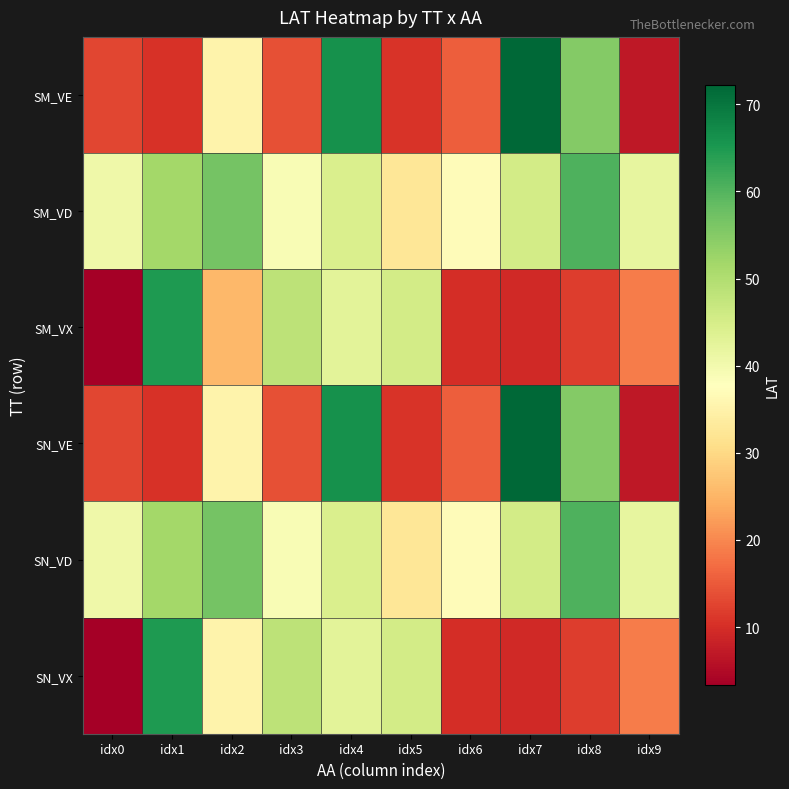

Between idx1 and idx2, which series saw the biggest shift?

SM_VX